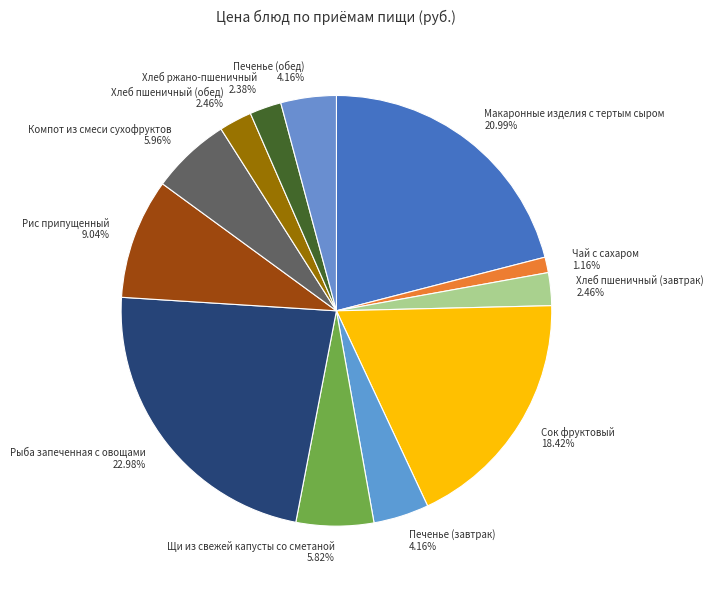

Does Хлеб пшеничный (обед) account for over 50% of the chart?

No